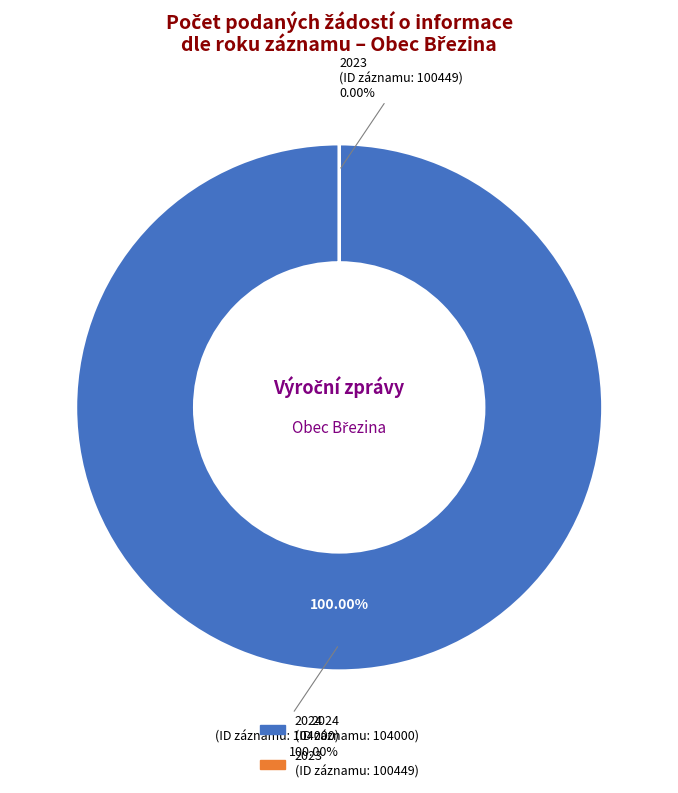

How many segments does this pie chart have?

2